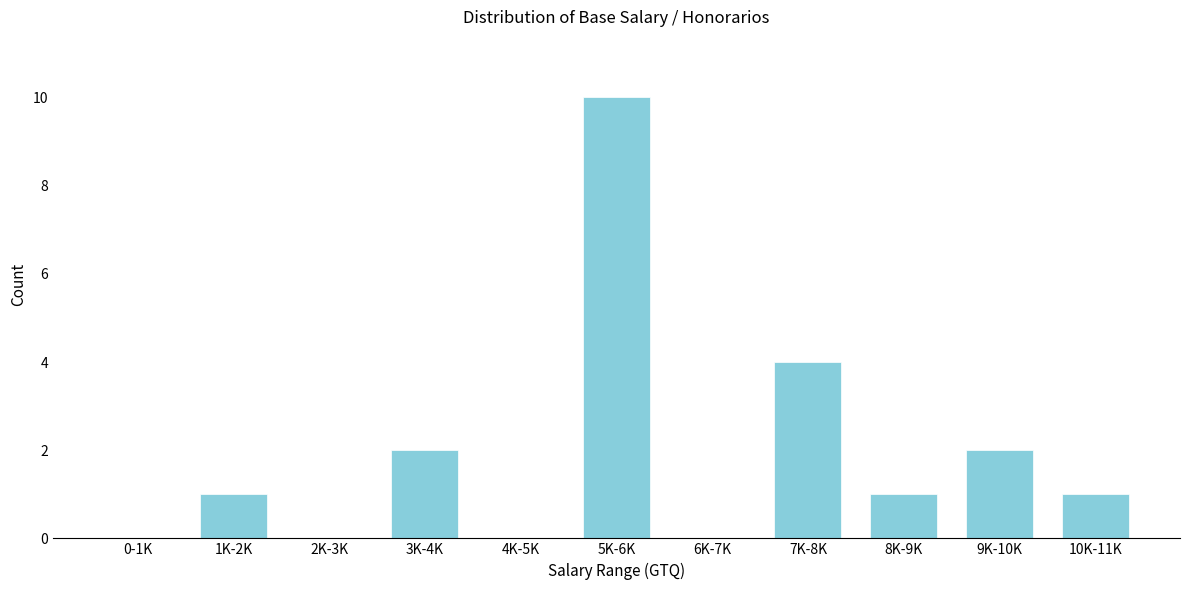

Reading left to right, transcribe all the data shown in this chart.

0-1K=0	1K-2K=1	2K-3K=0	3K-4K=2	4K-5K=0	5K-6K=10	6K-7K=0	7K-8K=4	8K-9K=1	9K-10K=2	10K-11K=1